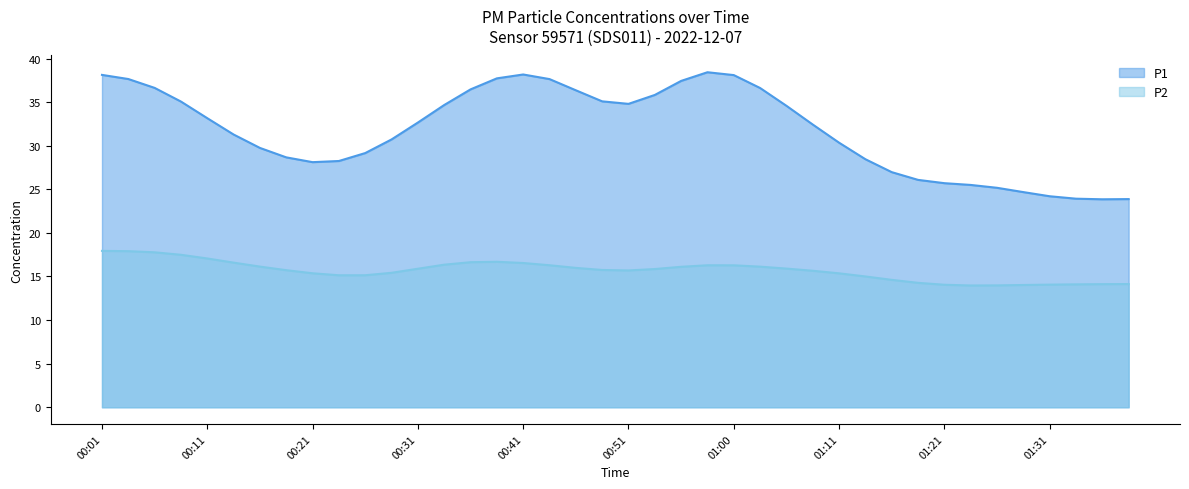

Which series has the largest range (max minus min)?

P1